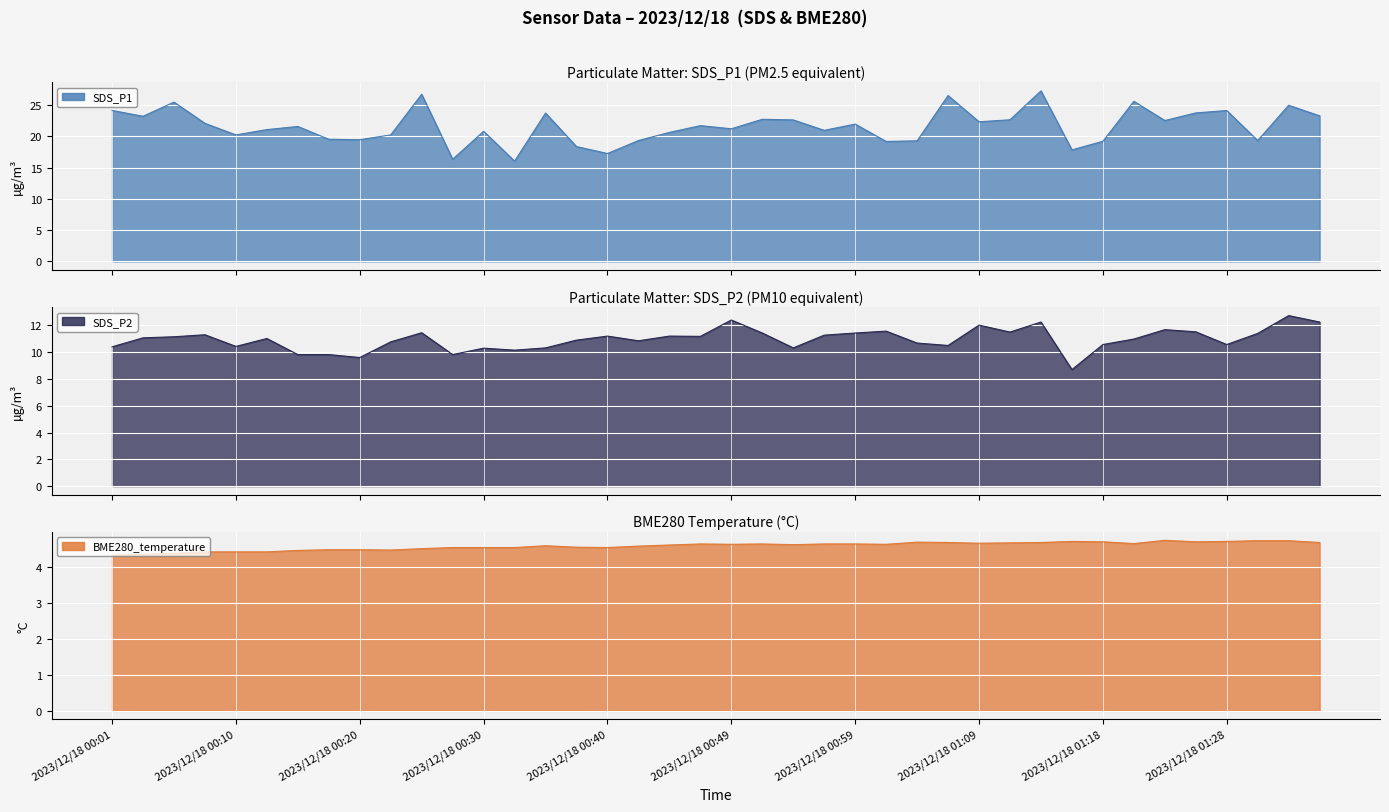

True or false: BME280_temperature has a value of 4.6 at 2023/12/18 01:01.

True